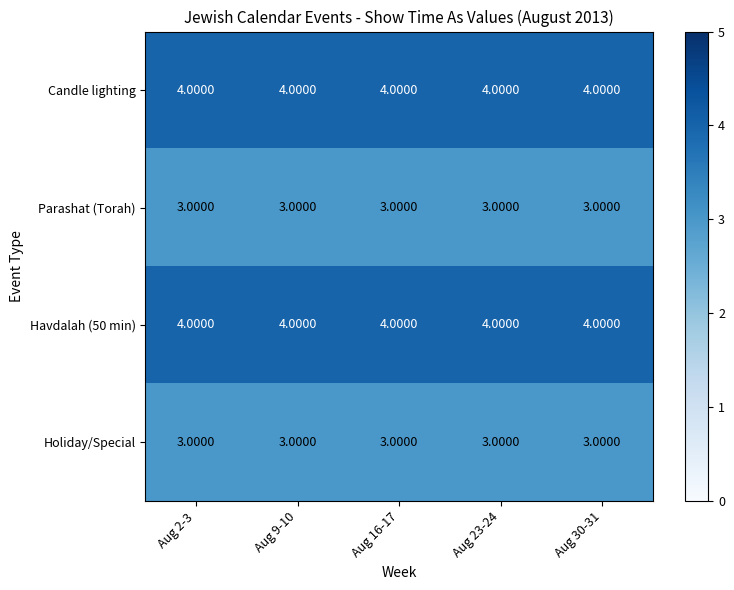

At how many categories does at least one series exceed 3?

5